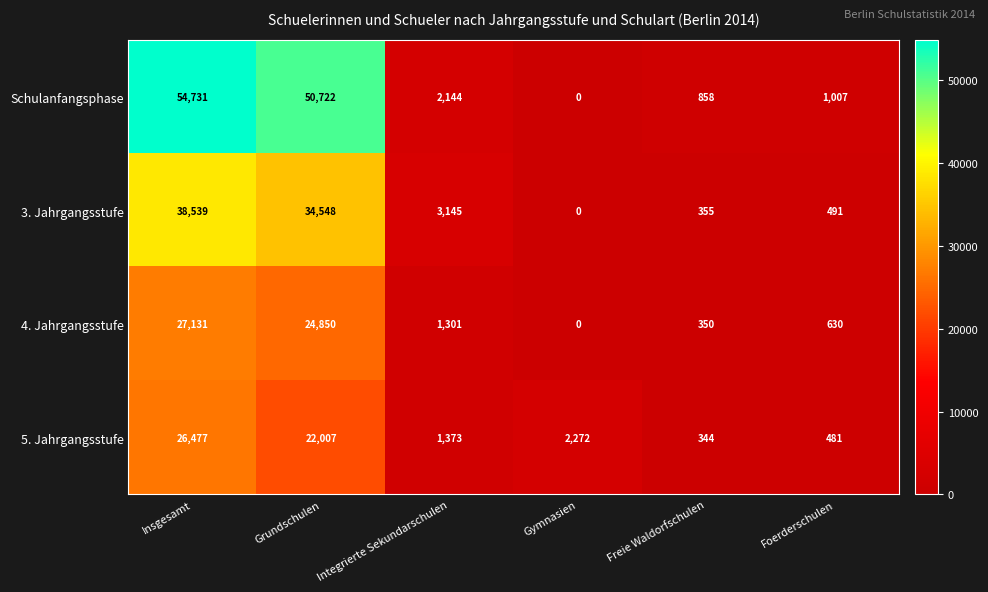

Reading left to right, what are all the values shown in this chart?

Schulanfangsphase: 54731	50722	2144	0	858	1007
3. Jahrgangsstufe: 38539	34548	3145	0	355	491
4. Jahrgangsstufe: 27131	24850	1301	0	350	630
5. Jahrgangsstufe: 26477	22007	1373	2272	344	481